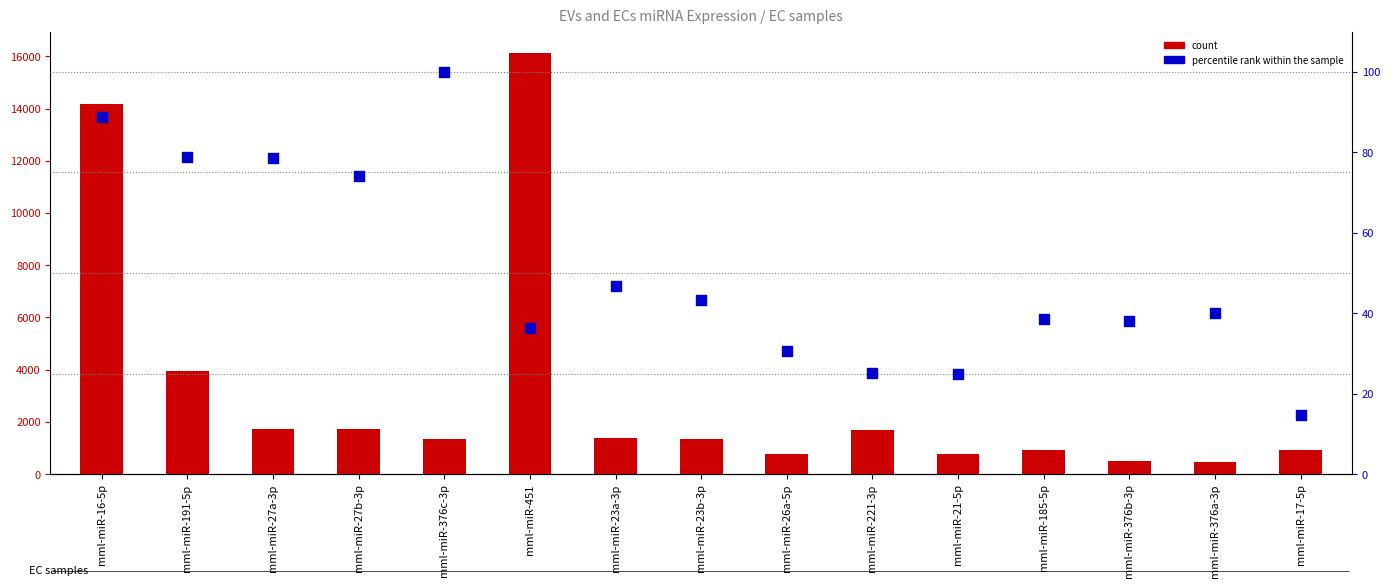

What are all the series names shown in the legend?

count, percentile rank within the sample